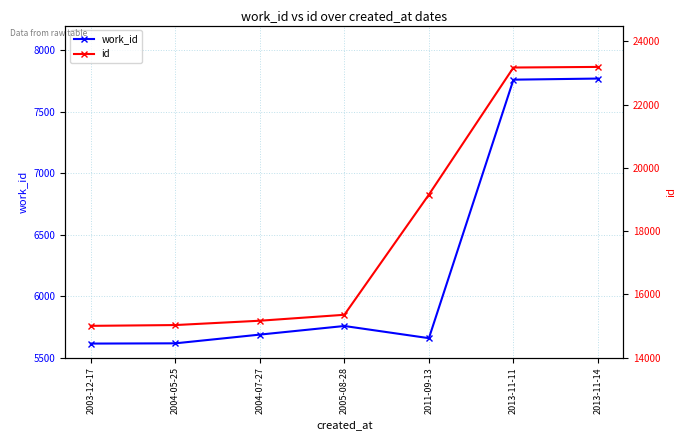

The value of work_id at 2013-11-11 is 7760. True or false?

True